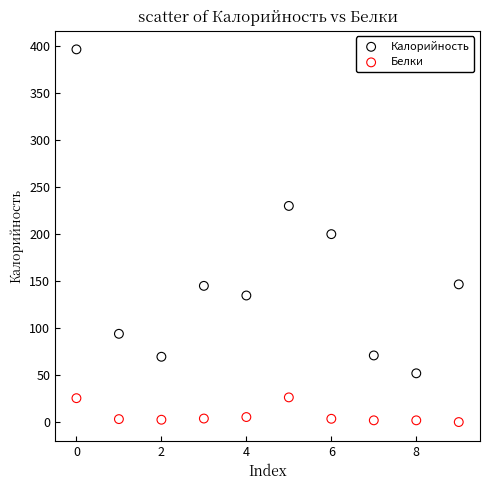

What are all the series names shown in the legend?

Калорийность, Белки